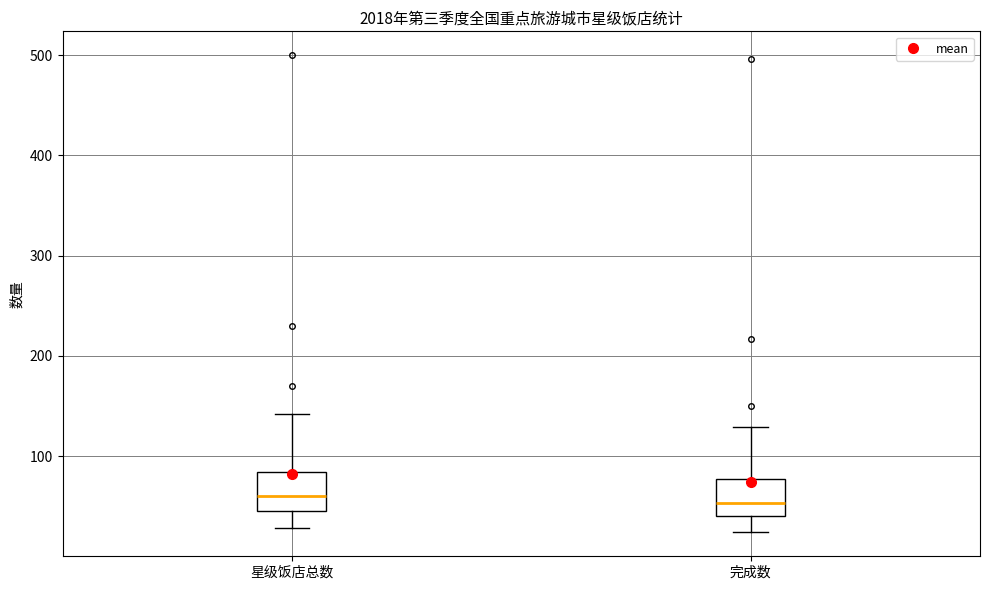

Reading left to right, read every box against the y-axis: the position of its median line, the range the box covers, and the ends of its whiskers. The values are not printed on the chart, so give them approximately, as read against the axis.

星级饭店总数: median 60, box 50 to 80, whiskers 30 to 140
完成数: median 50, box 40 to 80, whiskers 20 to 130